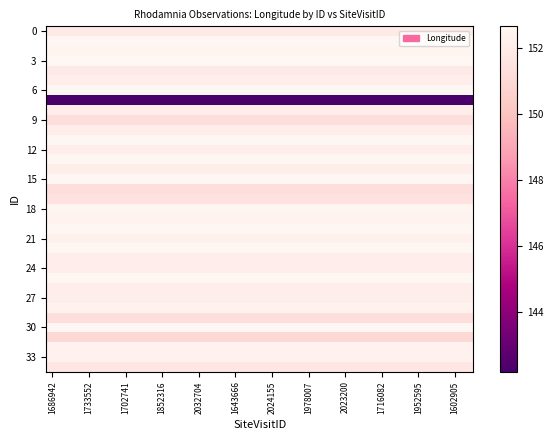

At which category is the sum across all series the highest?

1686942